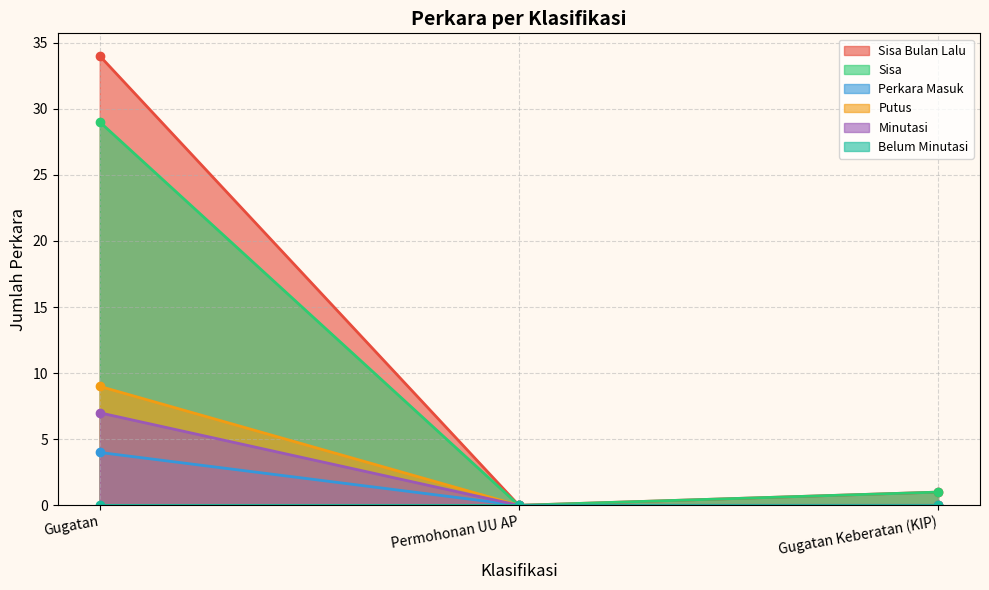

Is it true that Sisa Bulan Lalu equals 11 at Permohonan UU AP?

False